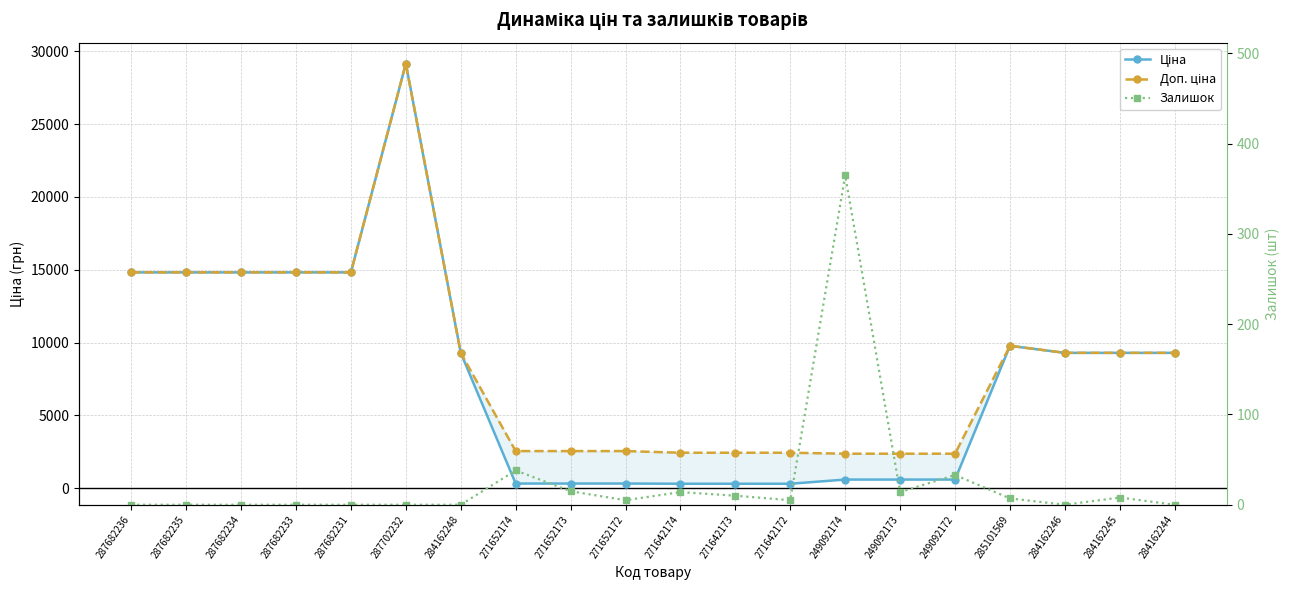

Which series has the largest total across all categories?

Доп. ціна